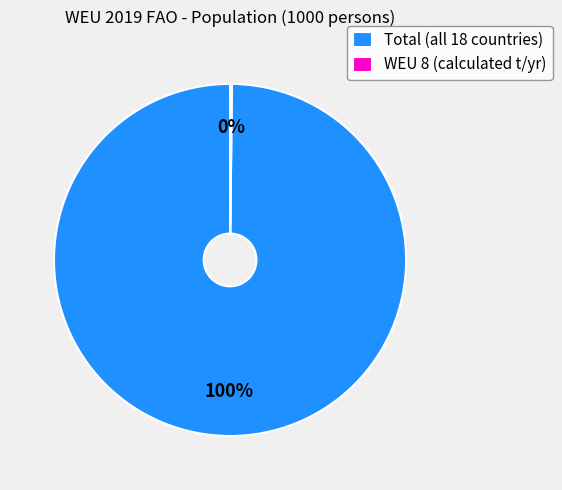

What is the largest slice in the pie chart?

Total (all 18 countries)